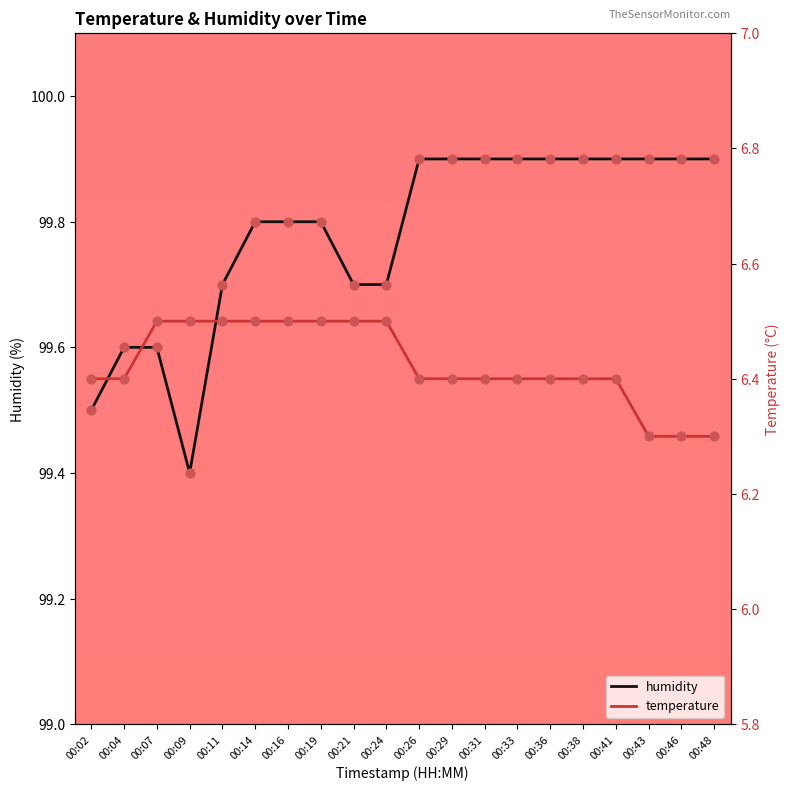

Is the value of humidity at 00:16 greater than the value of temperature at 00:11?

Yes